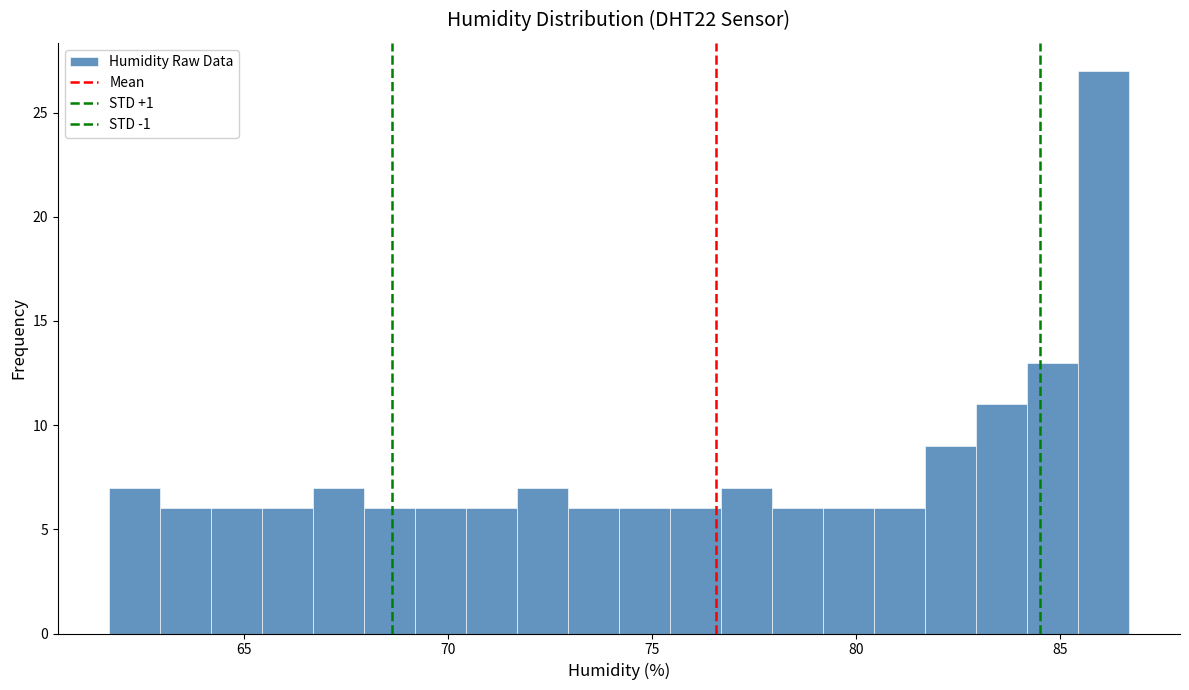

Around what value on the x-axis is the tallest bar? Give the approximate position of its centre, as read against the axis.

86.0